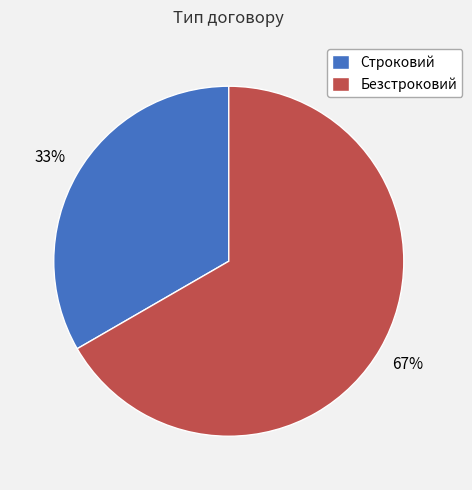

Between Строковий and Безстроковий, which is larger?

Безстроковий